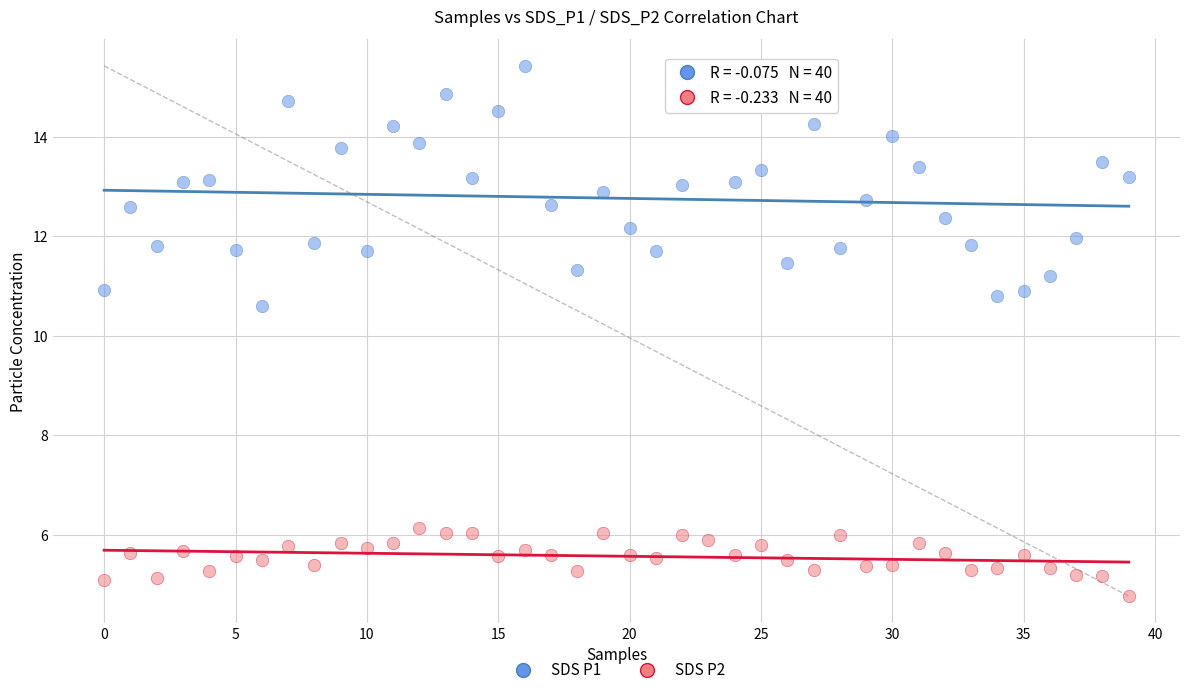

Across all series, what Y value is closest to 10?

10.6